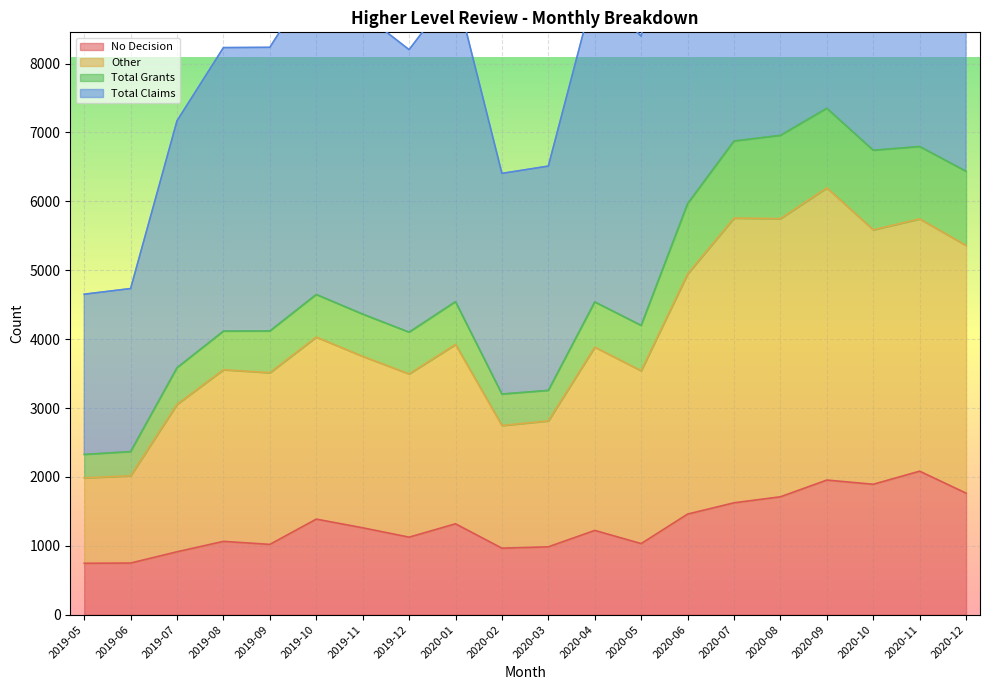

Which label corresponds to the largest value in the chart?

2020-09